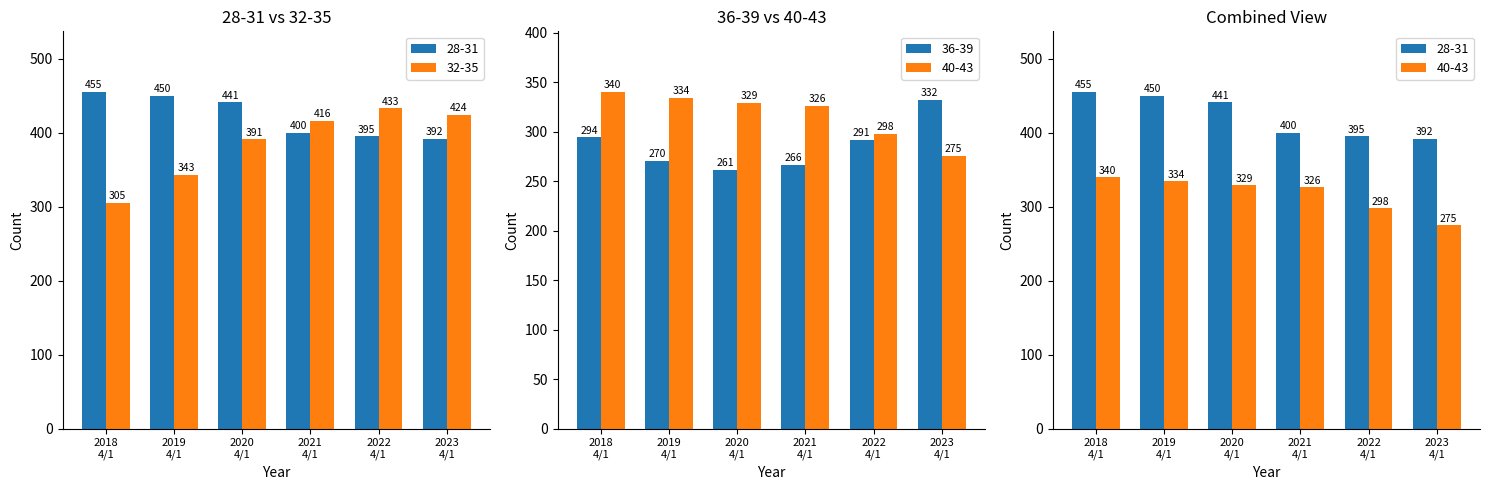

Which series has the widest spread of values?

32-35